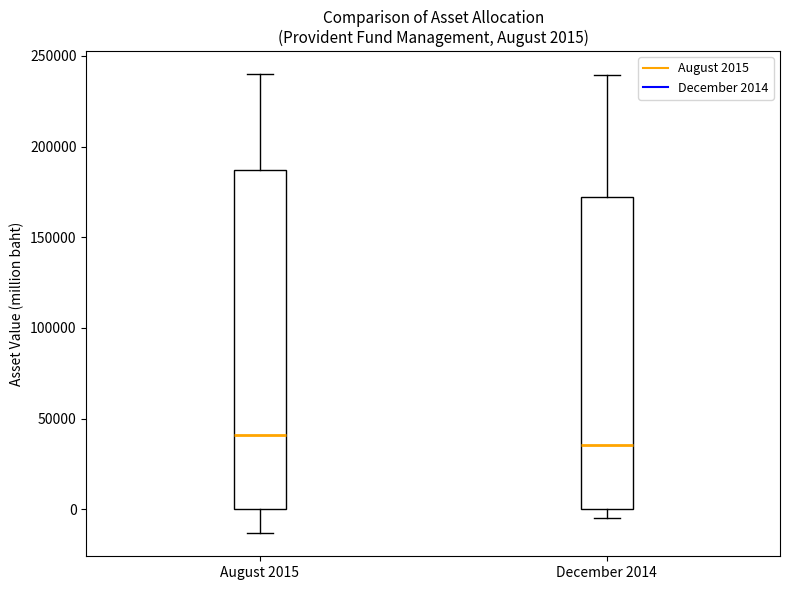

Which box has the lowest median line?

December 2014